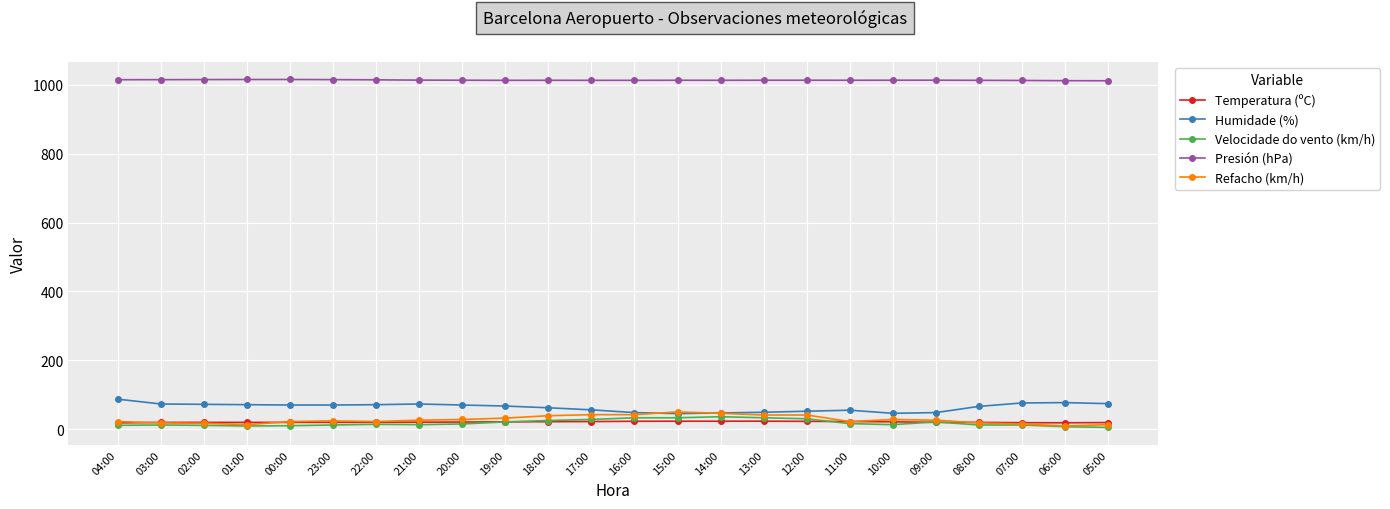

The Humidade (%) series shows 73.0 at 21:00. True or false?

True